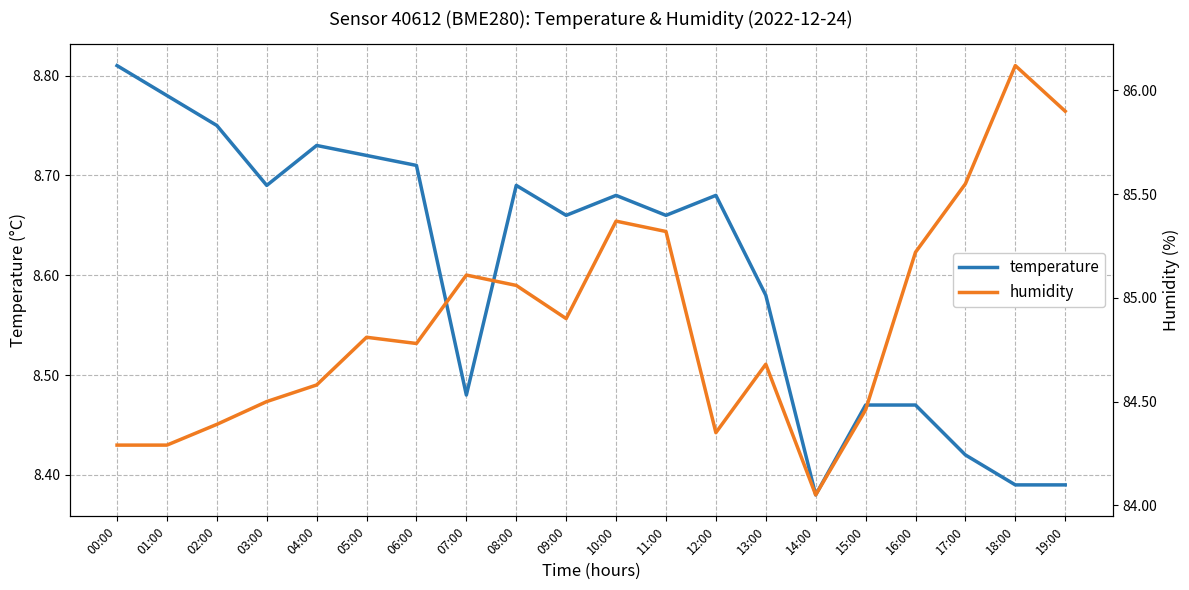

At which category does humidity reach its first local valley?

06:00